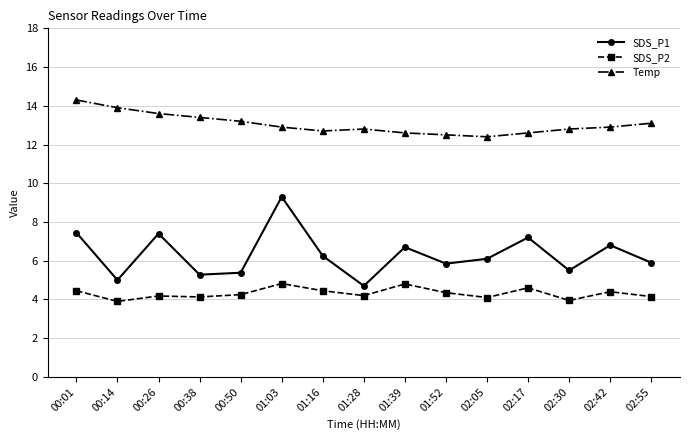

At which category is the sum across all series the highest?

01:03